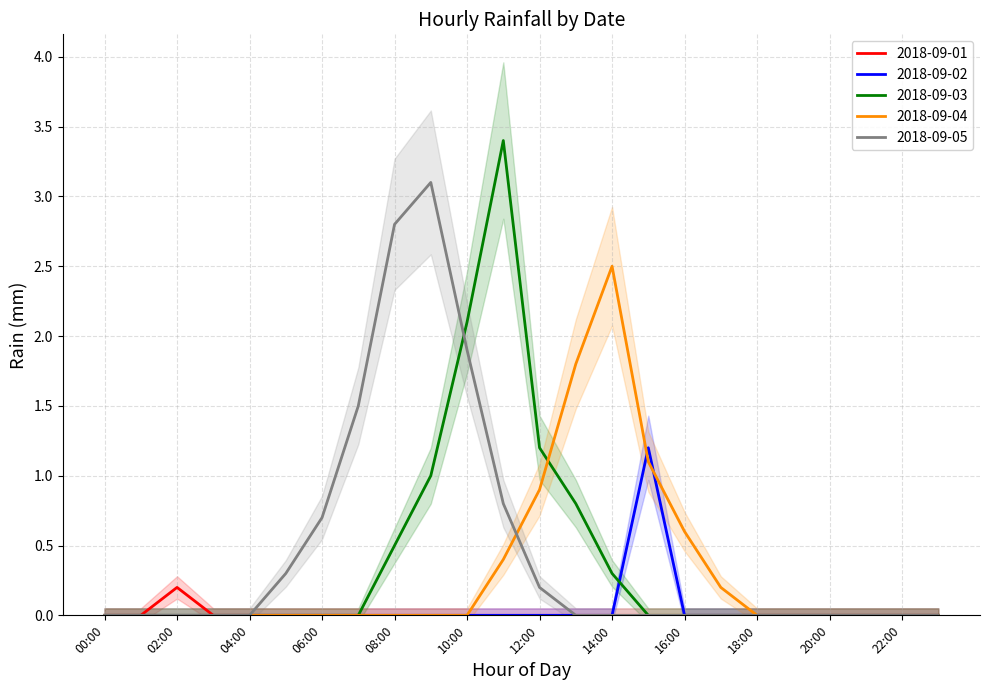

Reading left to right, extract all data points from this chart.

2018-09-01: 0.0	0.0	0.2	0.0	0.0	0.0	0.0	0.0	0.0	0.0	0.0	0.0	0.0	0.0	0.0	0.0	0.0	0.0	0.0	0.0	0.0	0.0	0.0	0.0
2018-09-02: 0.0	0.0	0.0	0.0	0.0	0.0	0.0	0.0	0.0	0.0	0.0	0.0	0.0	0.0	0.0	1.2	0.0	0.0	0.0	0.0	0.0	0.0	0.0	0.0
2018-09-03: 0.0	0.0	0.0	0.0	0.0	0.0	0.0	0.0	0.5	1.0	2.1	3.4	1.2	0.8	0.3	0.0	0.0	0.0	0.0	0.0	0.0	0.0	0.0	0.0
2018-09-04: 0.0	0.0	0.0	0.0	0.0	0.0	0.0	0.0	0.0	0.0	0.0	0.4	0.9	1.8	2.5	1.1	0.6	0.2	0.0	0.0	0.0	0.0	0.0	0.0
2018-09-05: 0.0	0.0	0.0	0.0	0.0	0.3	0.7	1.5	2.8	3.1	1.9	0.8	0.2	0.0	0.0	0.0	0.0	0.0	0.0	0.0	0.0	0.0	0.0	0.0